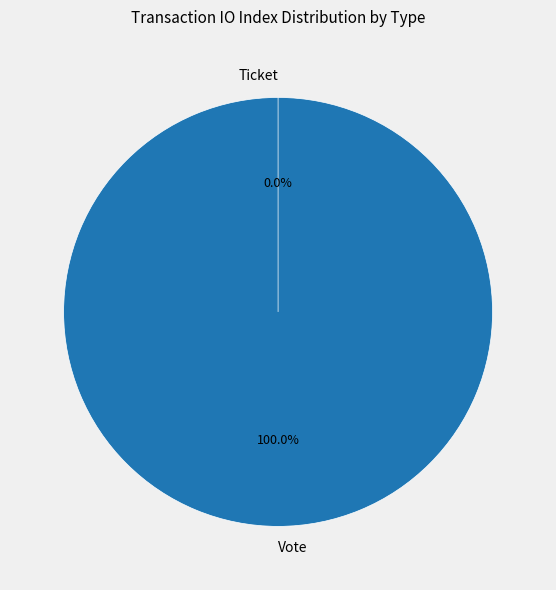

Combined, what portion of the pie is Ticket and Vote?

100.0%